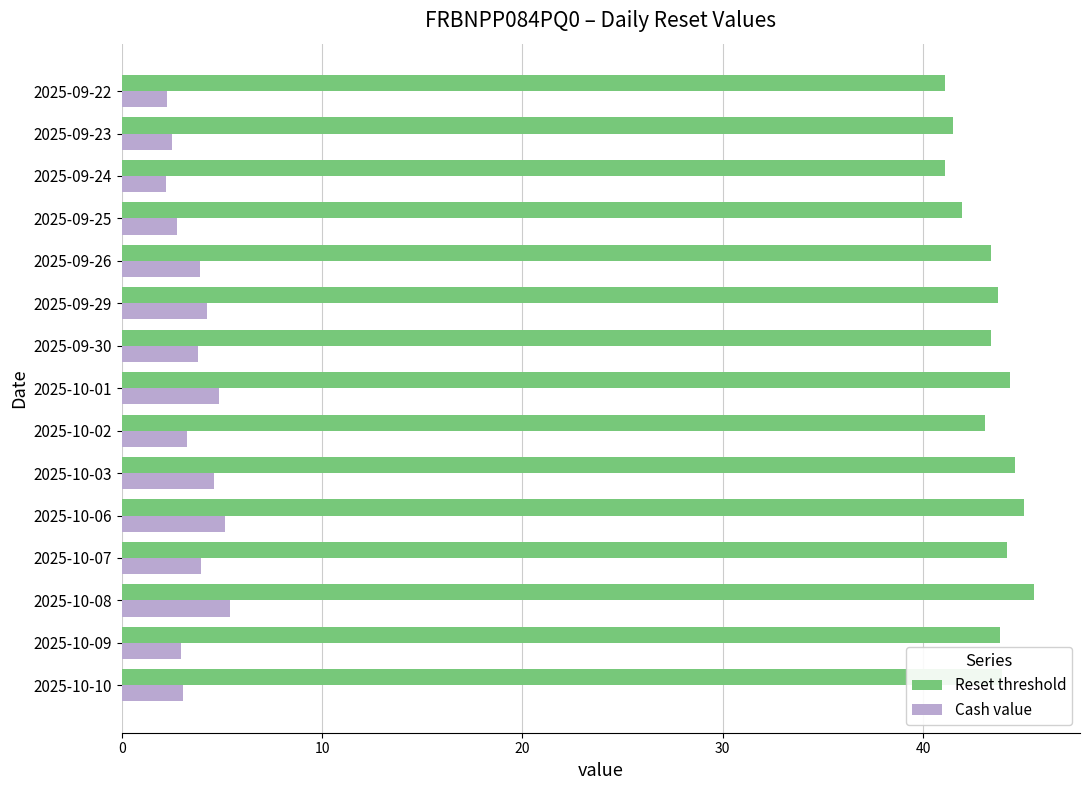

Rank the series by their average value, from highest to lowest.

Reset threshold, Cash value